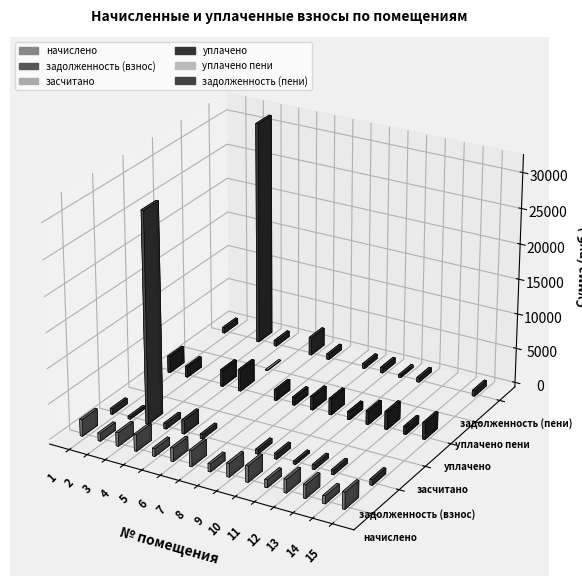

What is the value of the начислено bar at the 8th from the left?

1120.9